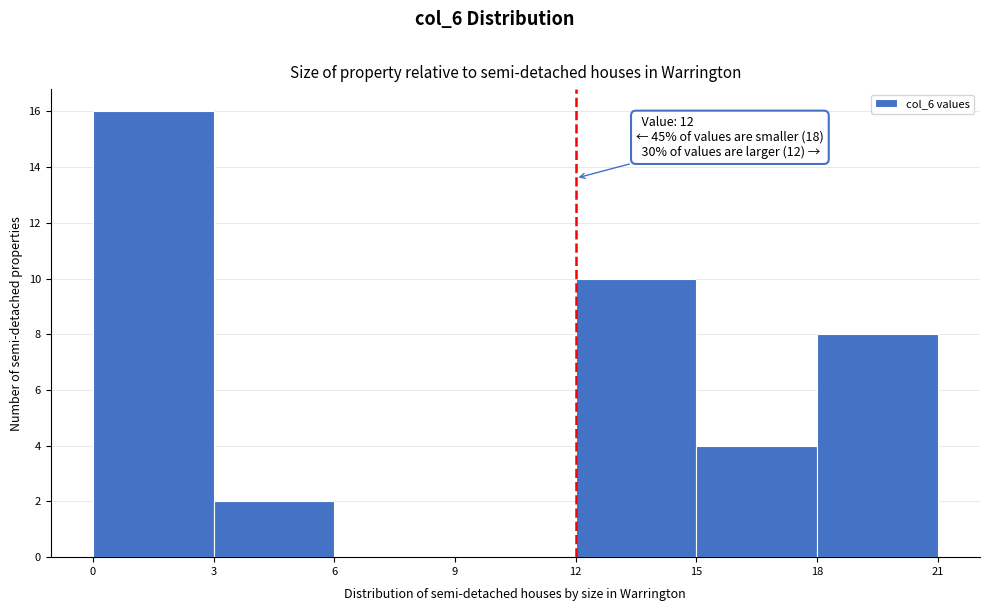

Over which range of the x-axis is the bar tallest?

0 to 3